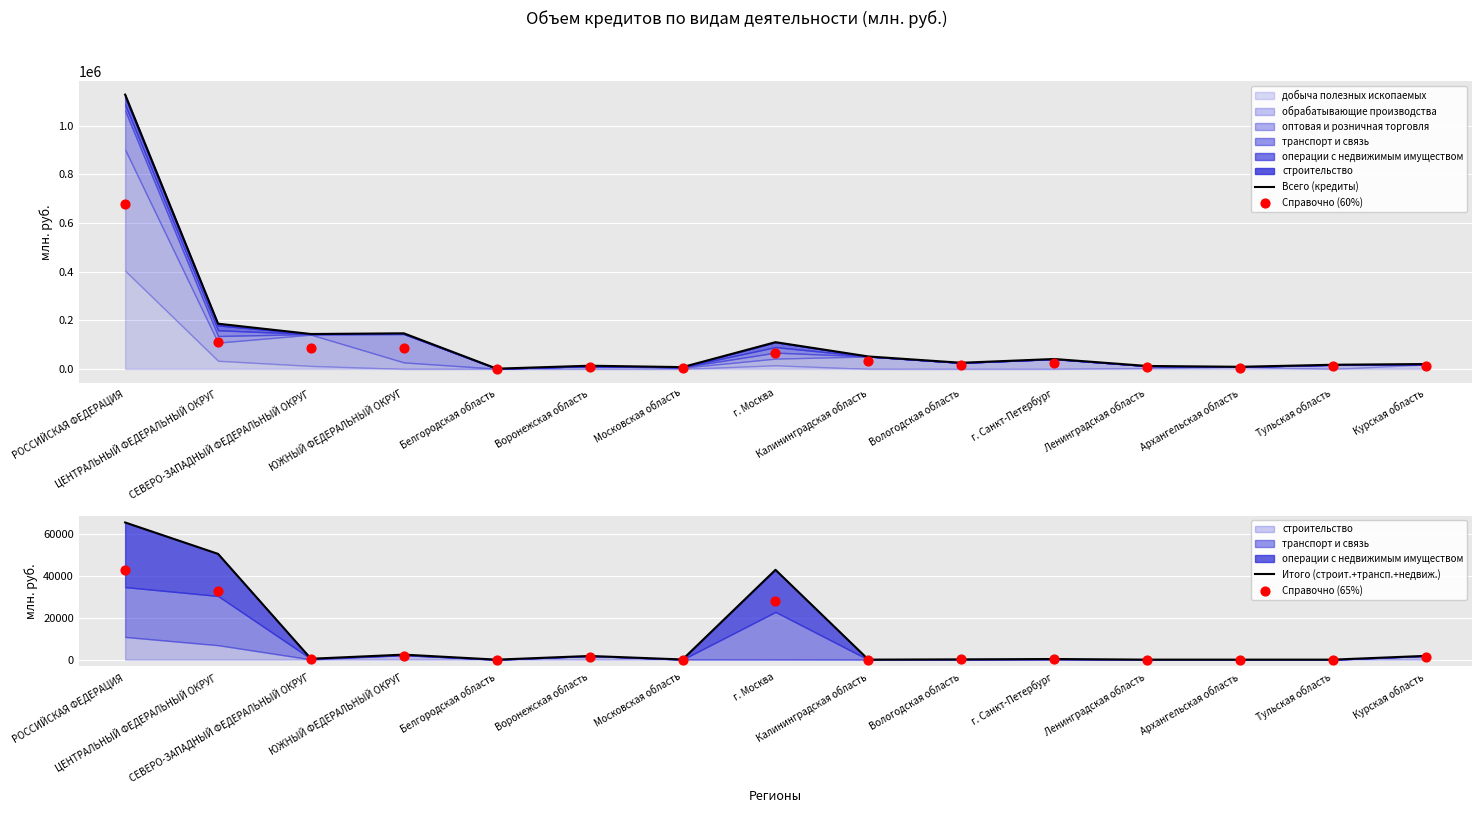

At which category is the sum across all series the highest?

РОССИЙСКАЯ ФЕДЕРАЦИЯ